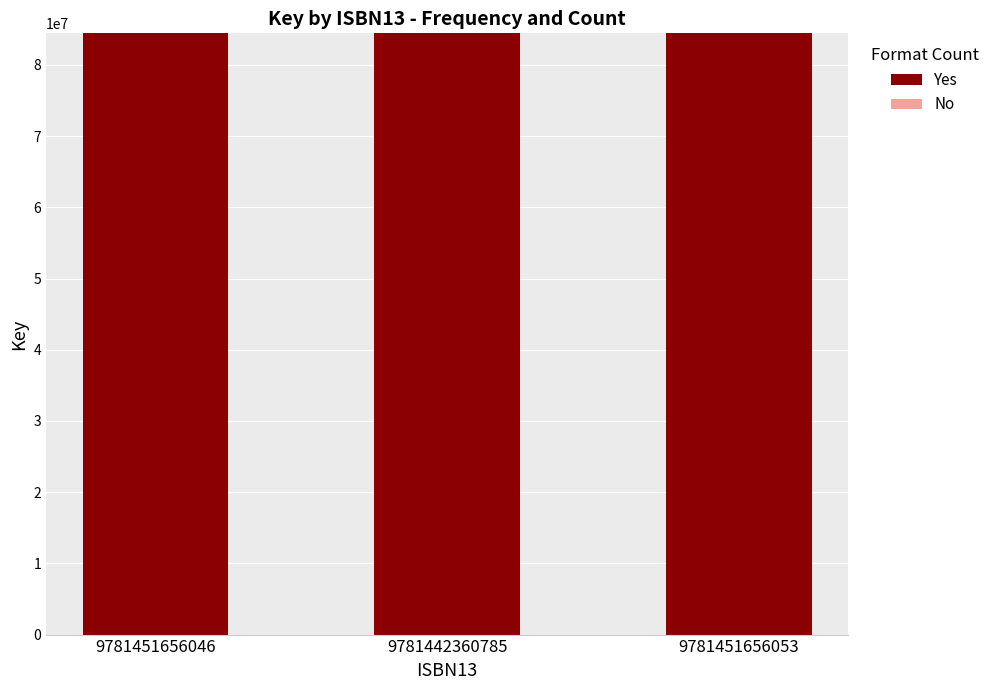

True or false: Yes has a value of 84436784 at 9781451656053.

True